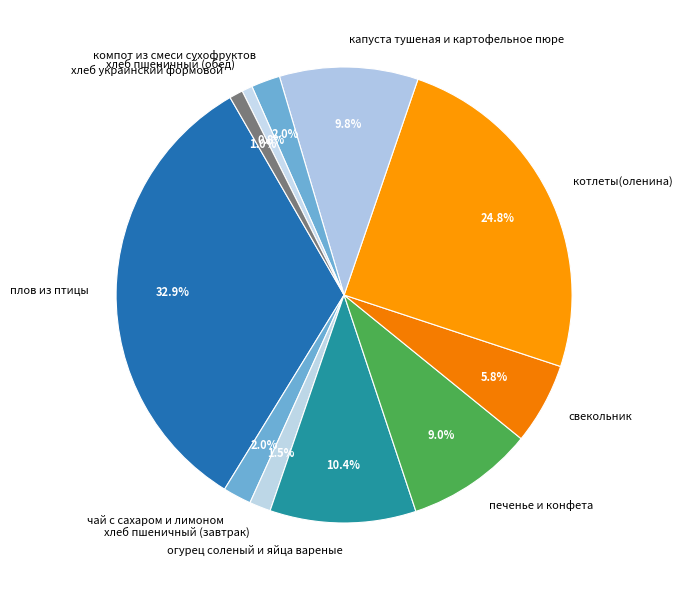

Do хлеб пшеничный (завтрак) and печенье и конфета together represent more than half of the pie?

No